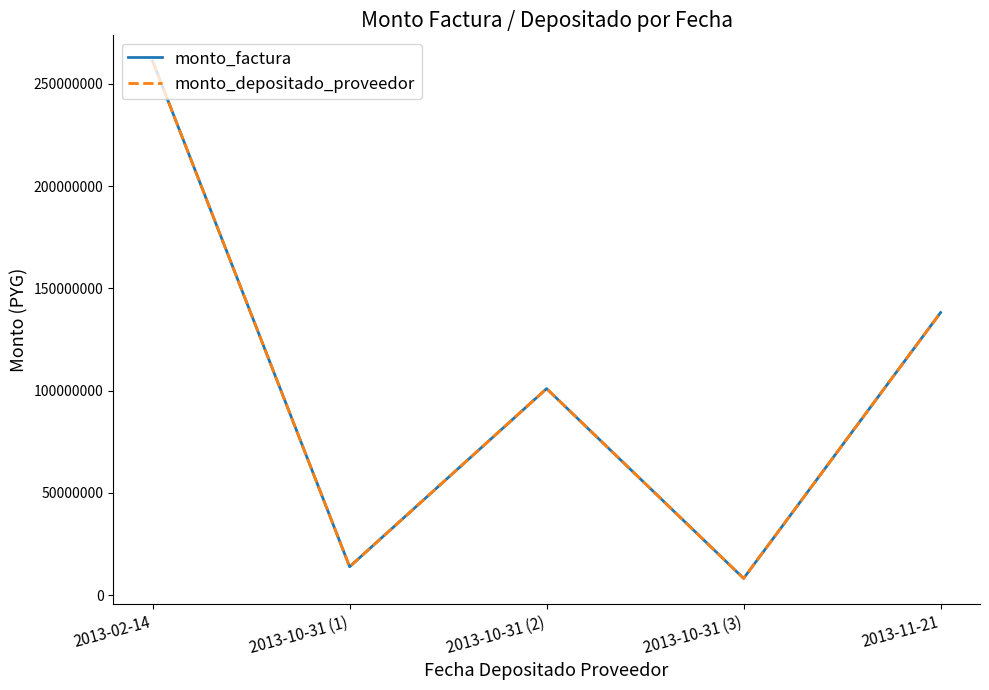

Which category has the lowest value across all series?

2013-10-31 (3)